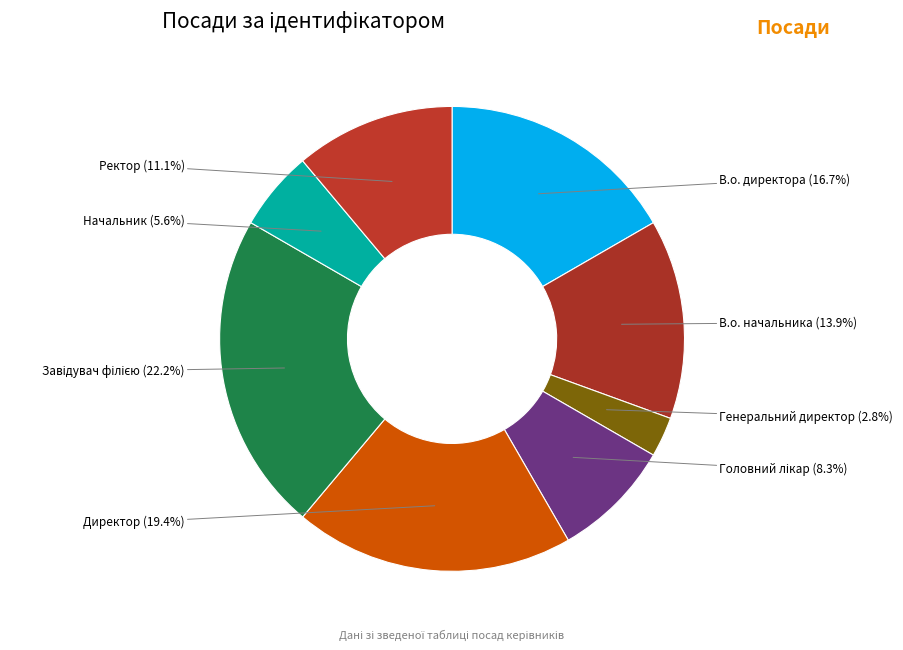

What is the ratio of the value at В.о. директора to the value at Ректор?

1.5